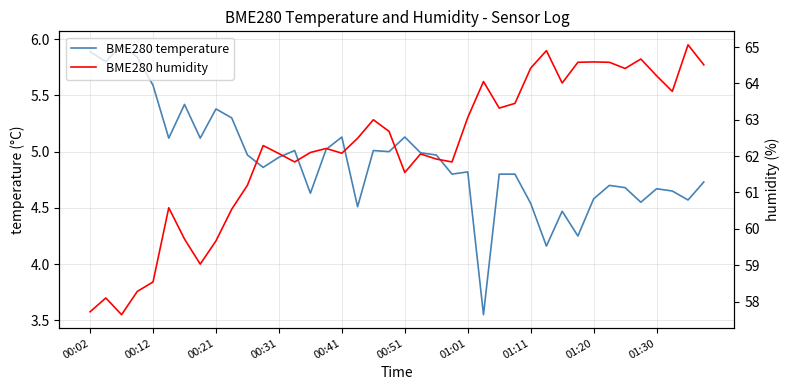

Rank the series by their average value, from lowest to highest.

BME280 temperature, BME280 humidity